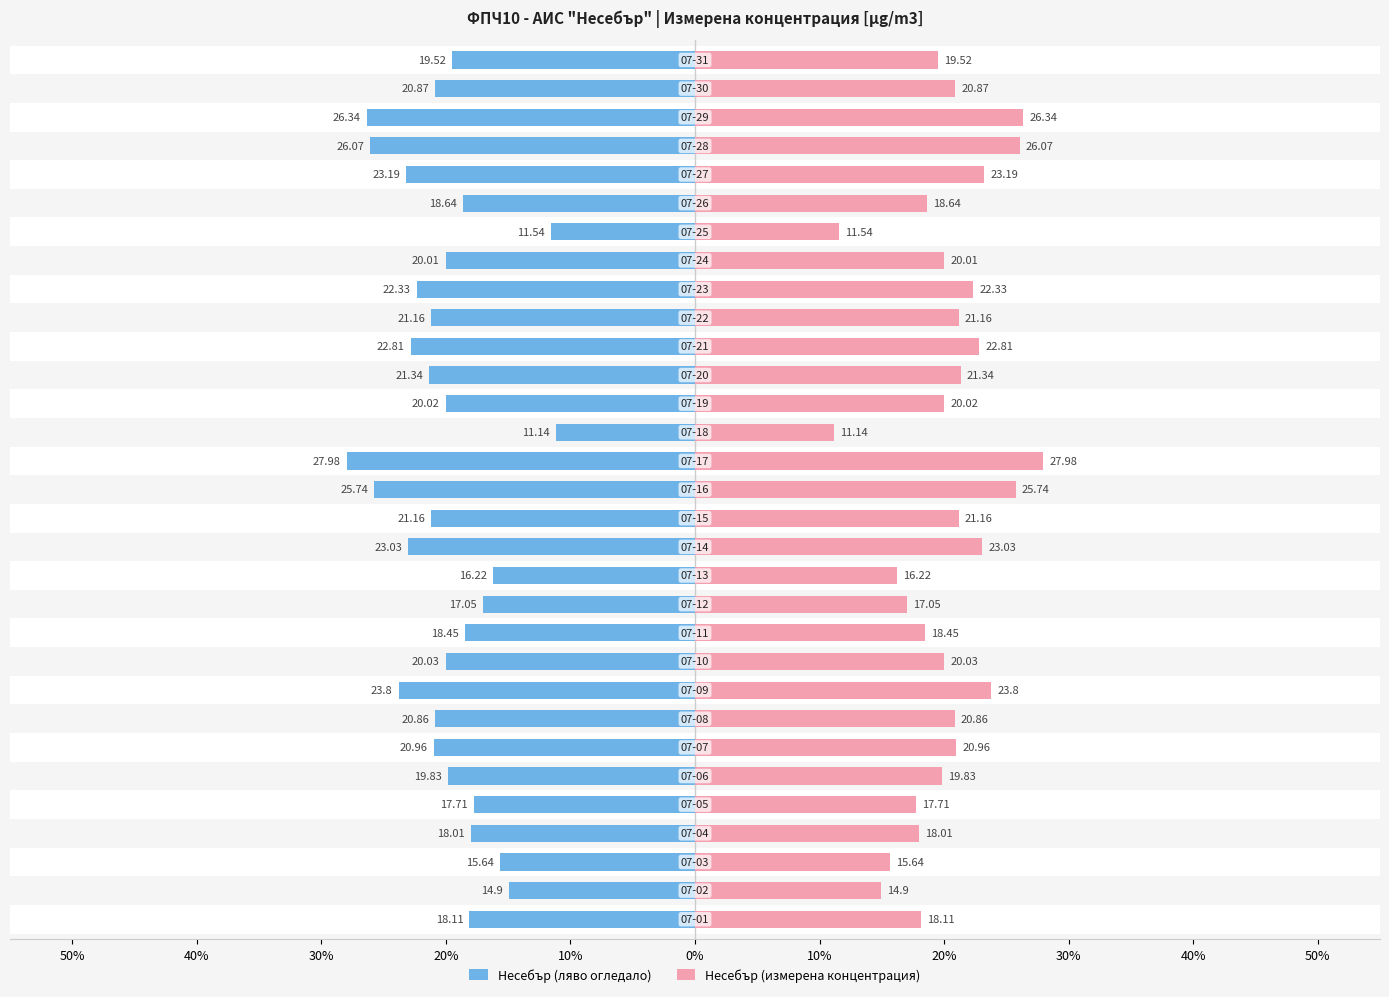

Reading left to right, extract all data points from this chart.

Несебър (ляво огледало): -18.1	-14.9	-15.6	-18.0	-17.7	-19.8	-21.0	-20.9	-23.8	-20.0	-18.4	-17.1	-16.2	-23.0	-21.2	-25.7	-28.0	-11.1	-20.0	-21.3	-22.8	-21.2	-22.3	-20.0	-11.5	-18.6	-23.2	-26.1	-26.3	-20.9	-19.5
Несебър (измерена концентрация): 18.1	14.9	15.6	18.0	17.7	19.8	21.0	20.9	23.8	20.0	18.4	17.1	16.2	23.0	21.2	25.7	28.0	11.1	20.0	21.3	22.8	21.2	22.3	20.0	11.5	18.6	23.2	26.1	26.3	20.9	19.5